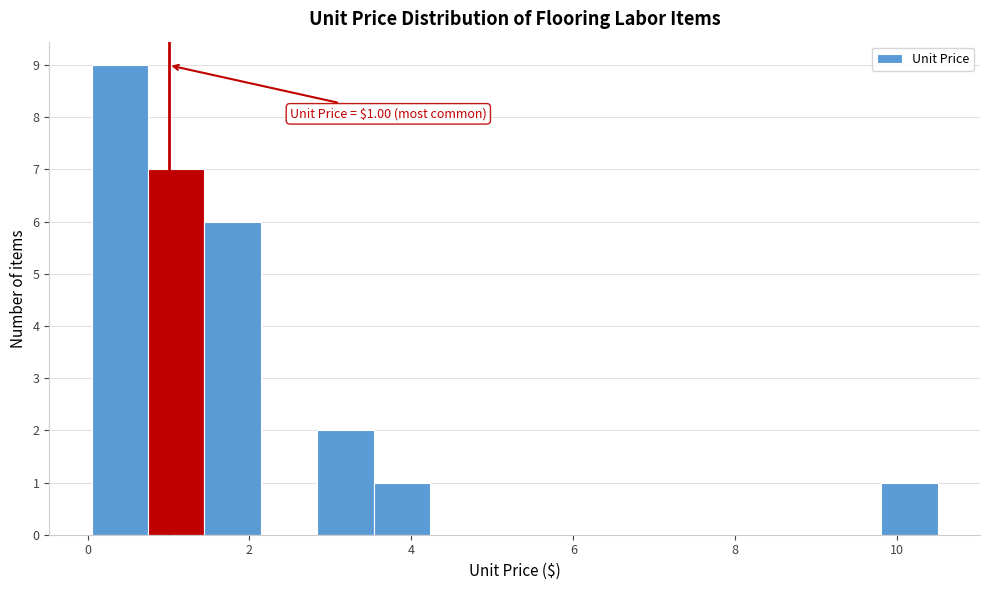

Around what value on the x-axis is the tallest bar? Give the approximate position of its centre, as read against the axis.

0.4